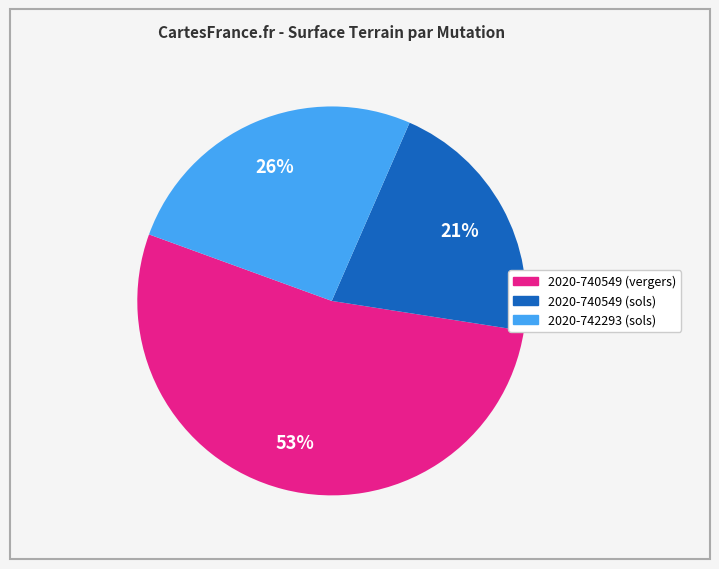

Does 2020-740549 (vergers) represent more than half of the total?

Yes